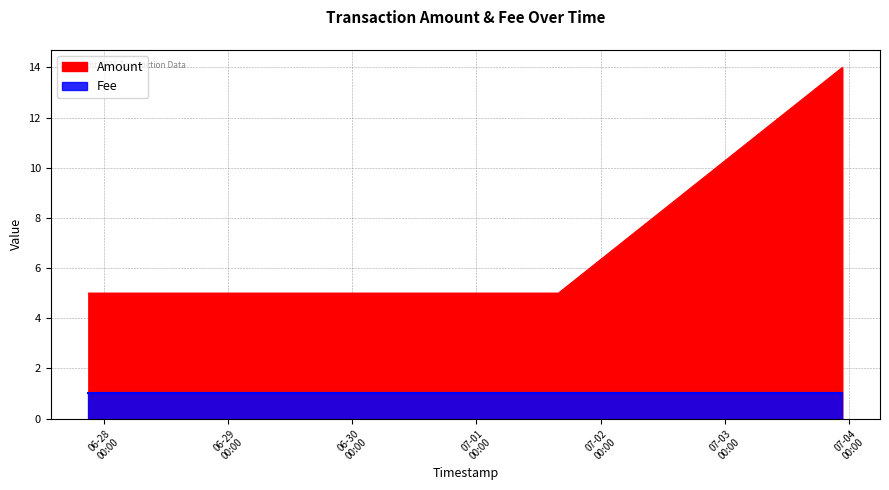

Rank the series at 2017-07-03 22:42:58 from lowest to highest value.

Fee, Amount